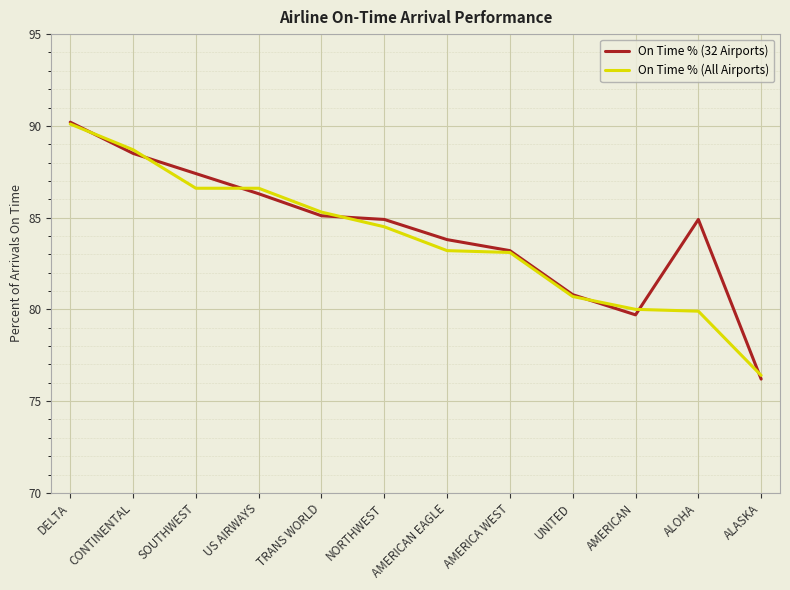

Does the chart have visible grid lines?

Yes